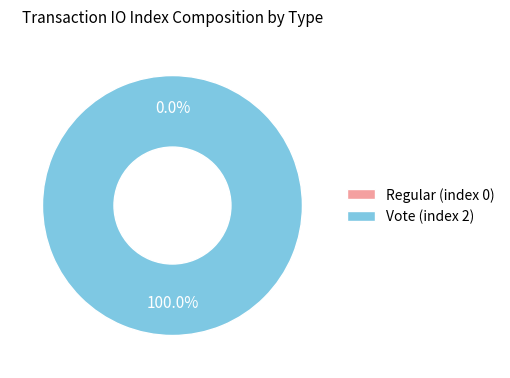

Which category has the biggest portion of the pie?

Vote (index 2)